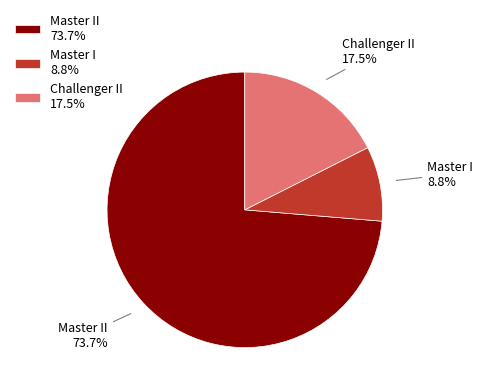

Combined, do Master II 73.7% and Master I 8.8% account for over 50%?

Yes